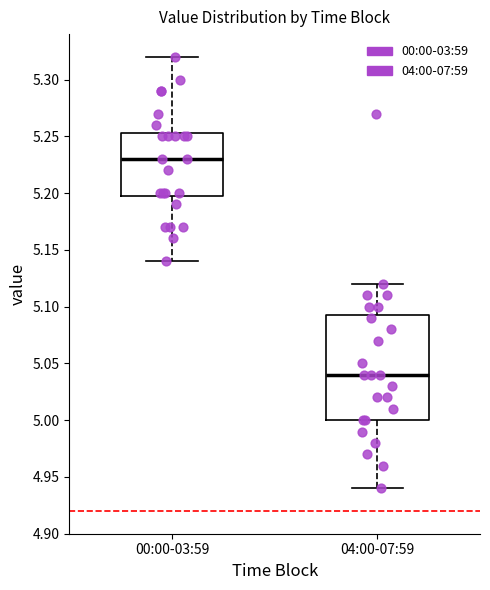

Which box's median line is the highest?

00:00-03:59